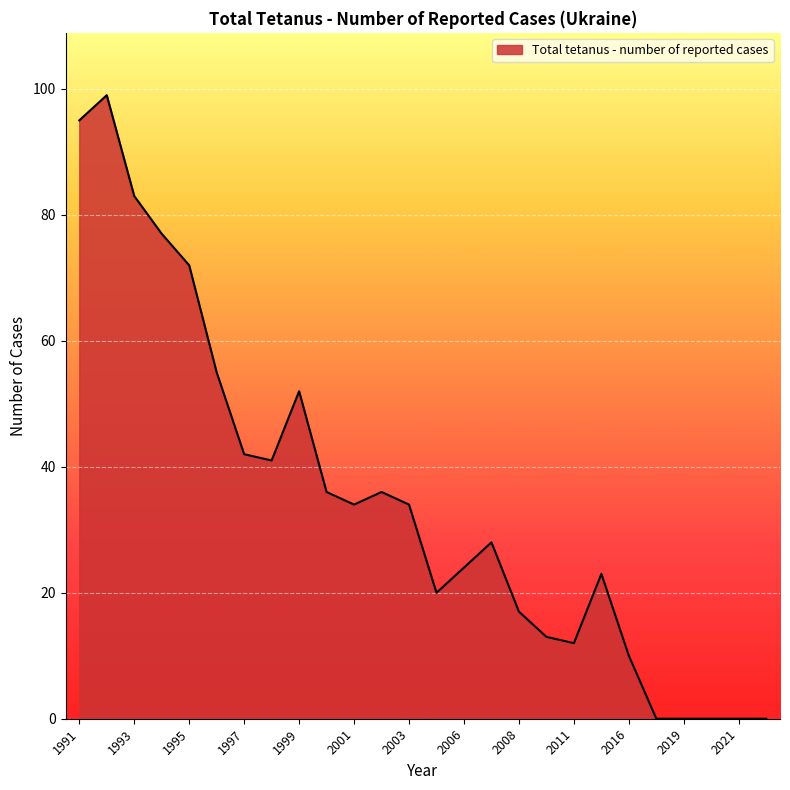

Reading left to right, extract all data points from this chart.

95	99	83	77	72	55	42	41	52	36	34	36	34	20	24	28	17	13	12	23	10	0	0	0	0	0